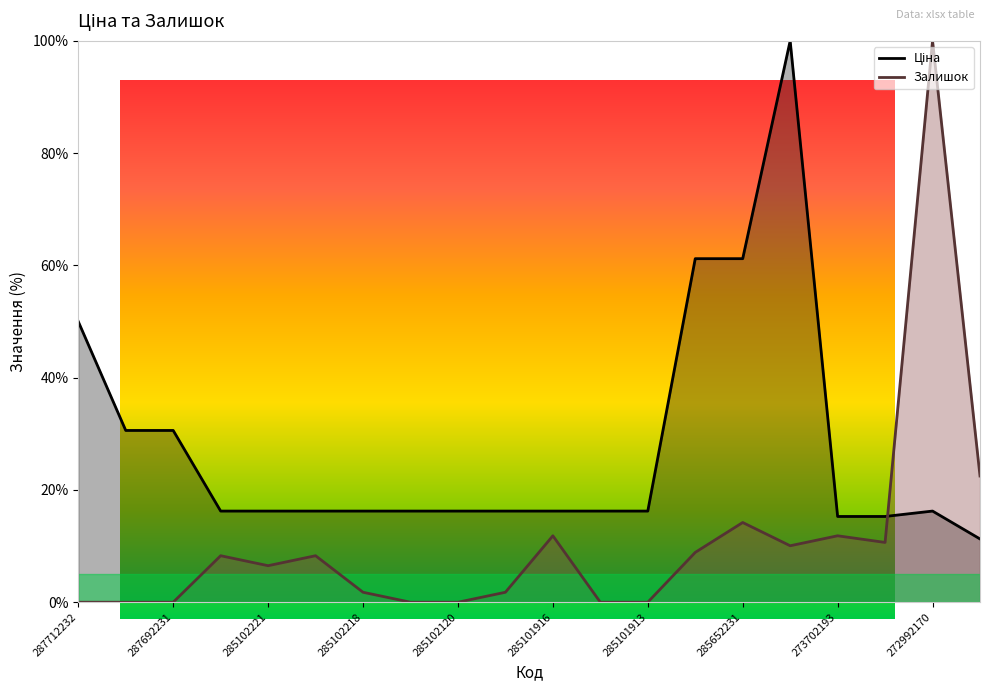

True or false: Ціна and Залишок intersect in this chart.

True